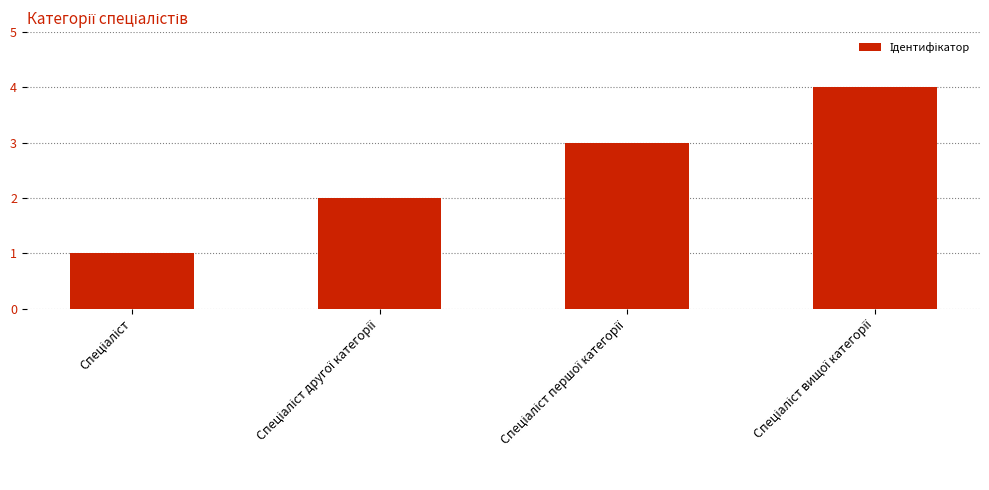

What is the sum of all values?

10